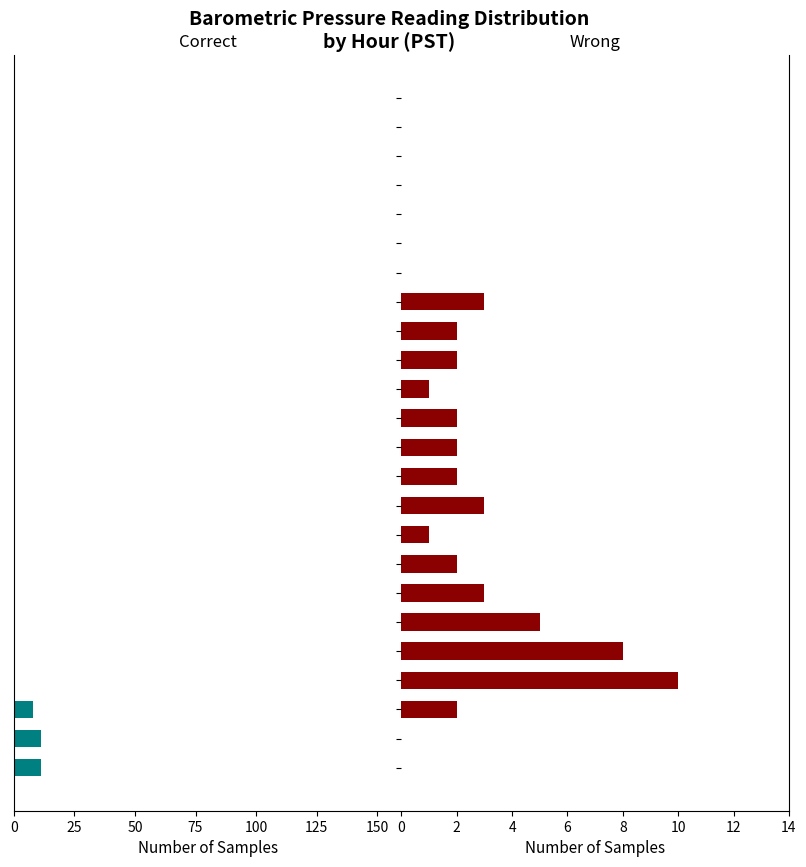

What are all the series names shown in the legend?

Correct, Wrong